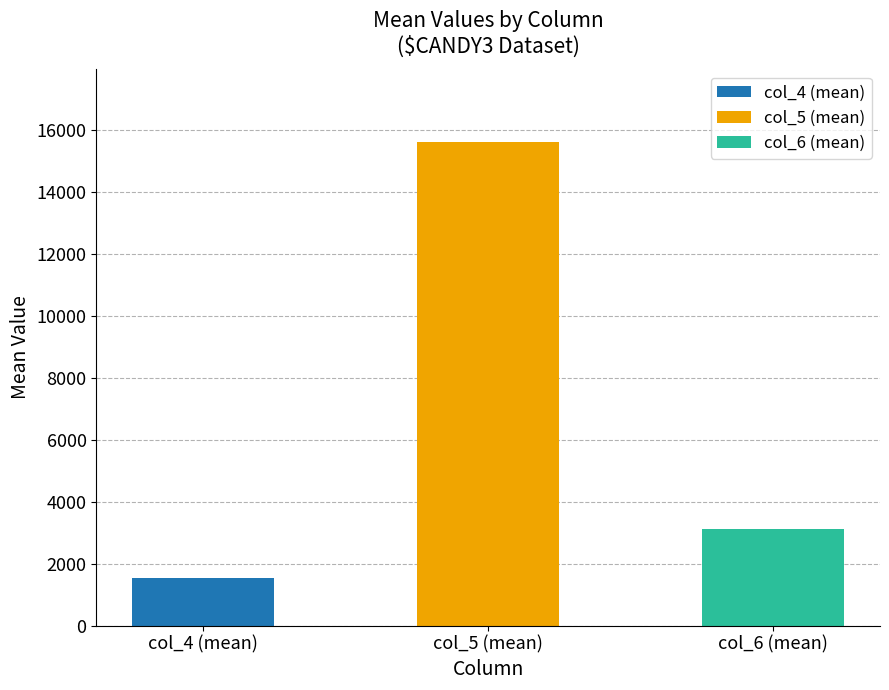

How many distinct data groups are displayed?

1